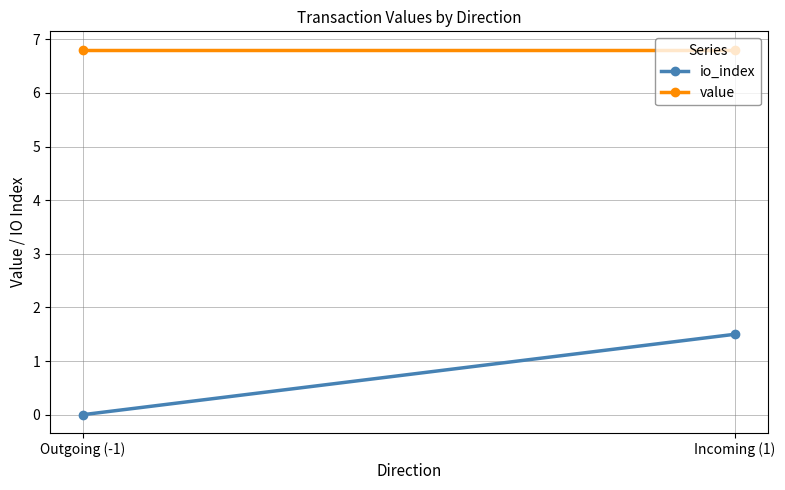

Reading left to right, what are all the values shown in this chart?

io_index: 0.0	1.5
value: 6.8	6.8